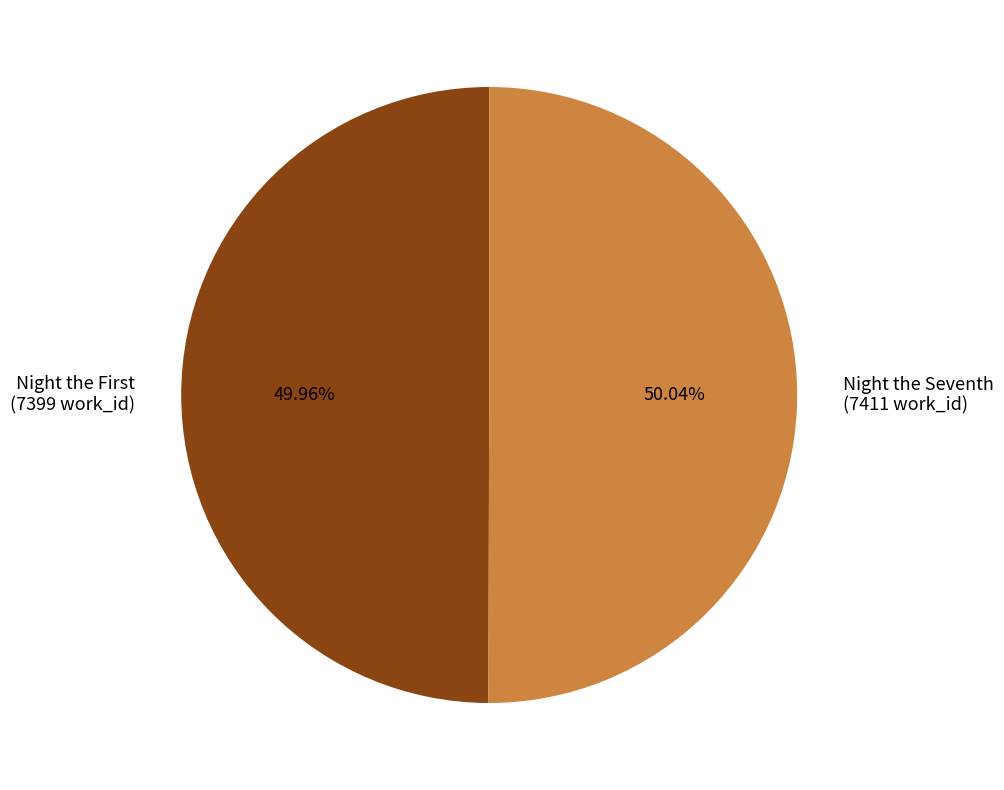

Is there a majority slice in this chart?

Yes